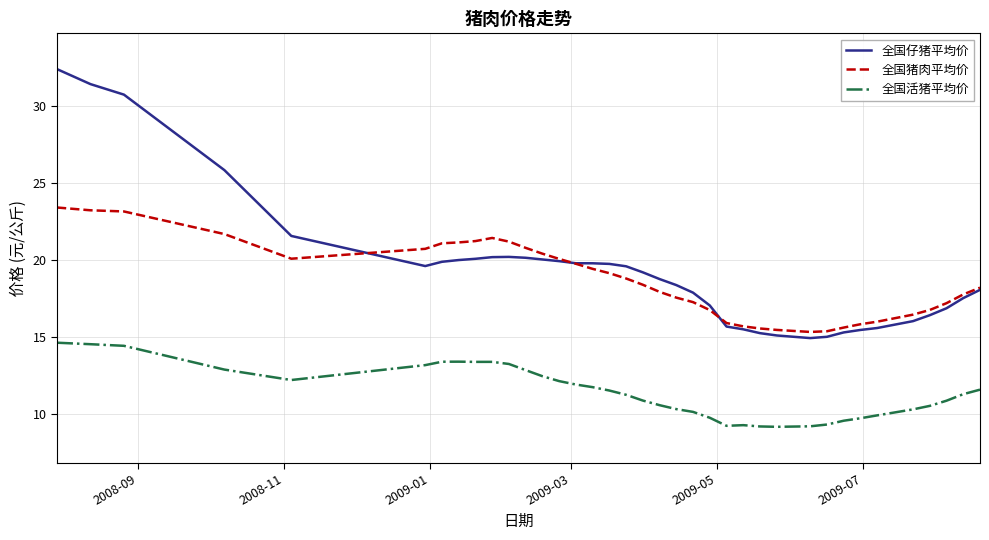

What is the smallest value displayed?

9.2